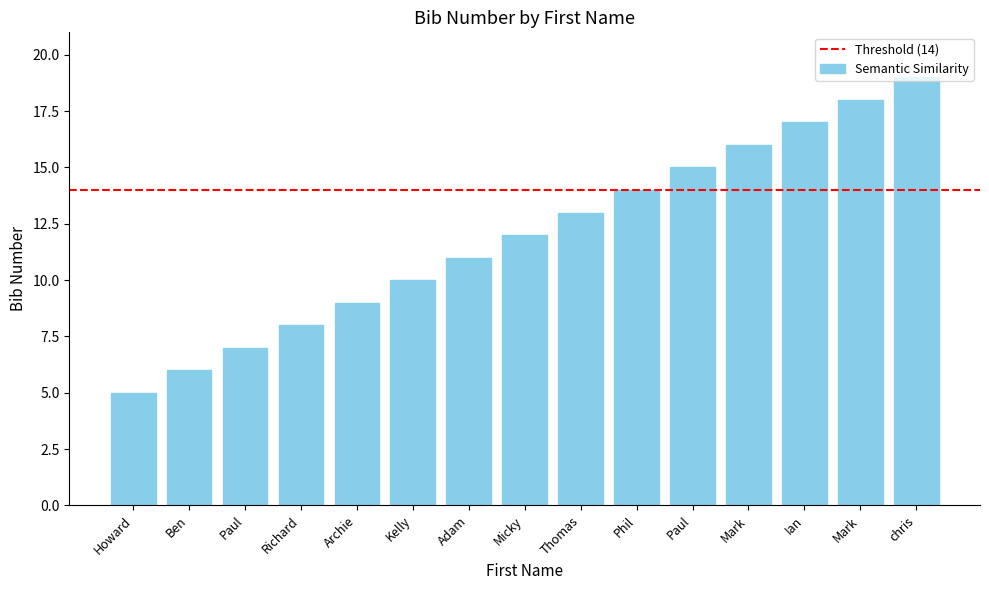

The value at Thomas is 7. True or false?

False